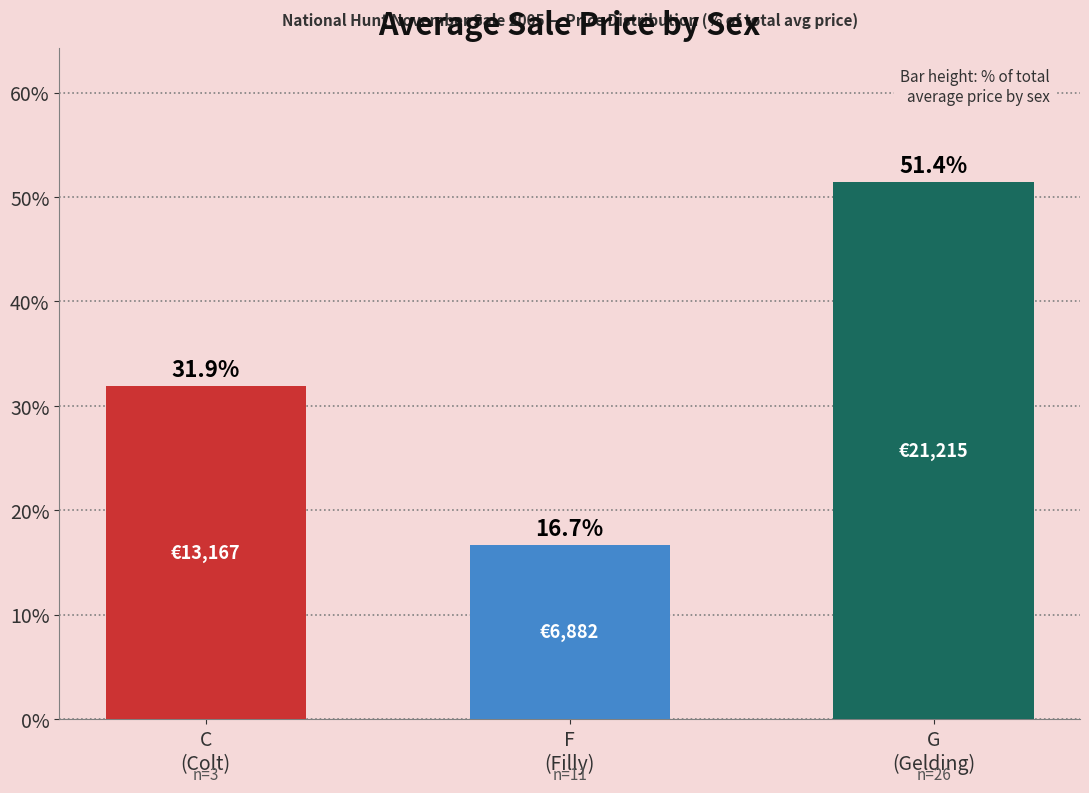

At which category does the chart reach its minimum across all series?

F
(Filly)